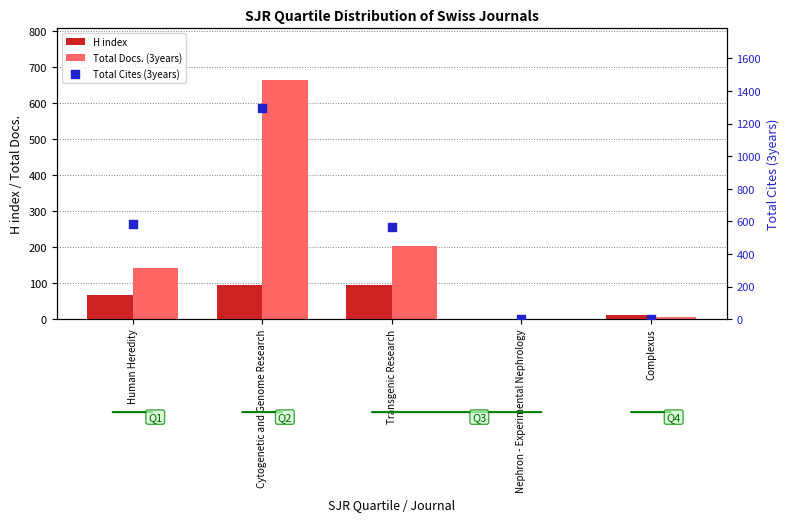

Which series has the largest total across all categories?

Total Cites (3years)